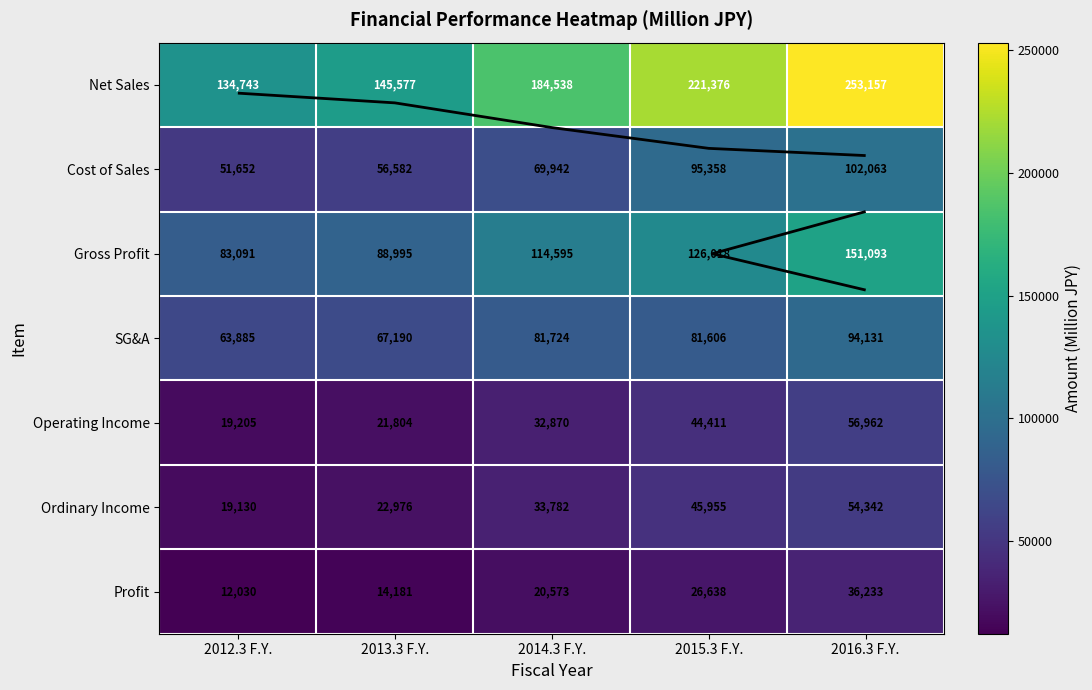

At 2013.3 F.Y., list the series in order from largest to smallest.

Net Sales, Gross Profit, SG&A, Cost of Sales, Ordinary Income, Operating Income, Profit